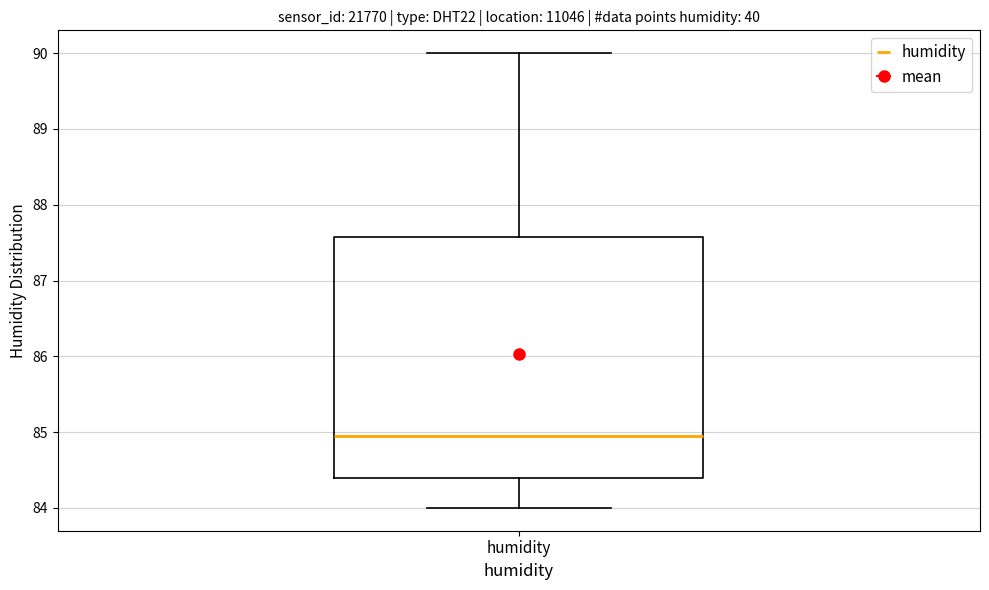

Where is the upper edge of the box for humidity on the y-axis? The values are not printed on the chart, so give them approximately, as read against the axis.

87.6